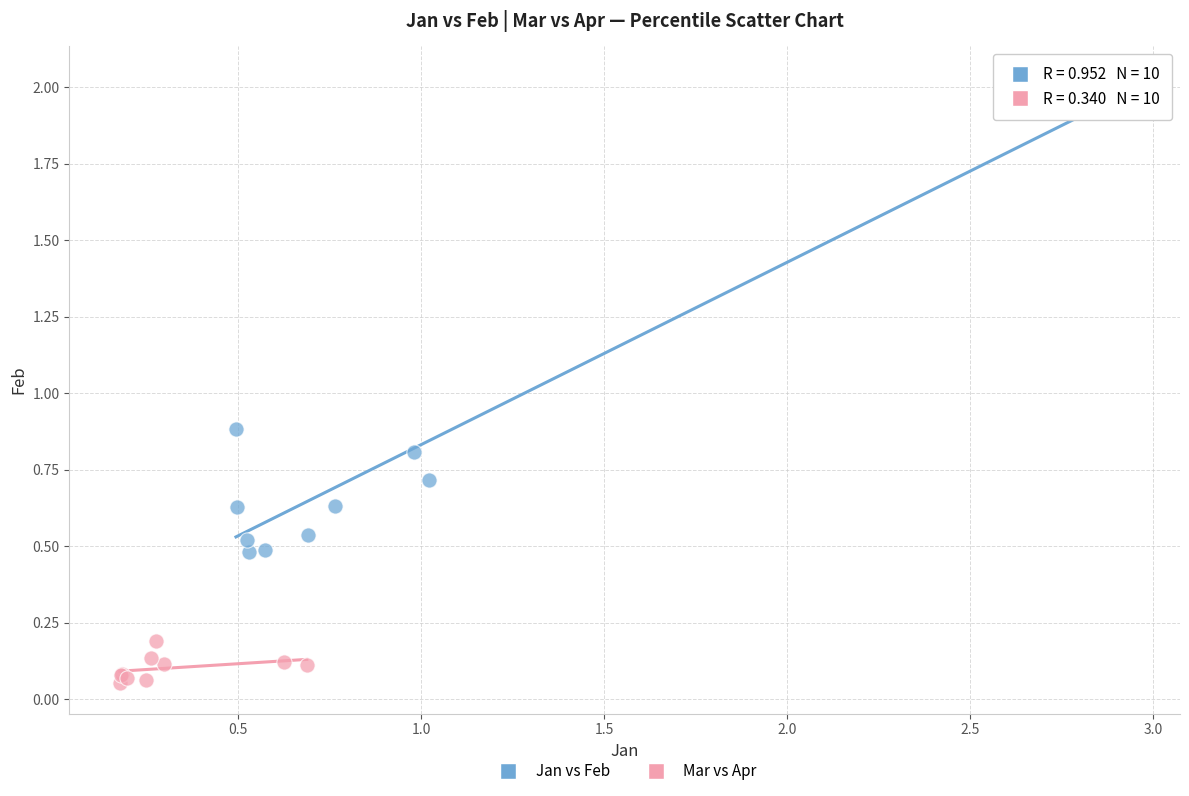

Which series contains the lowest Y value?

Mar vs Apr